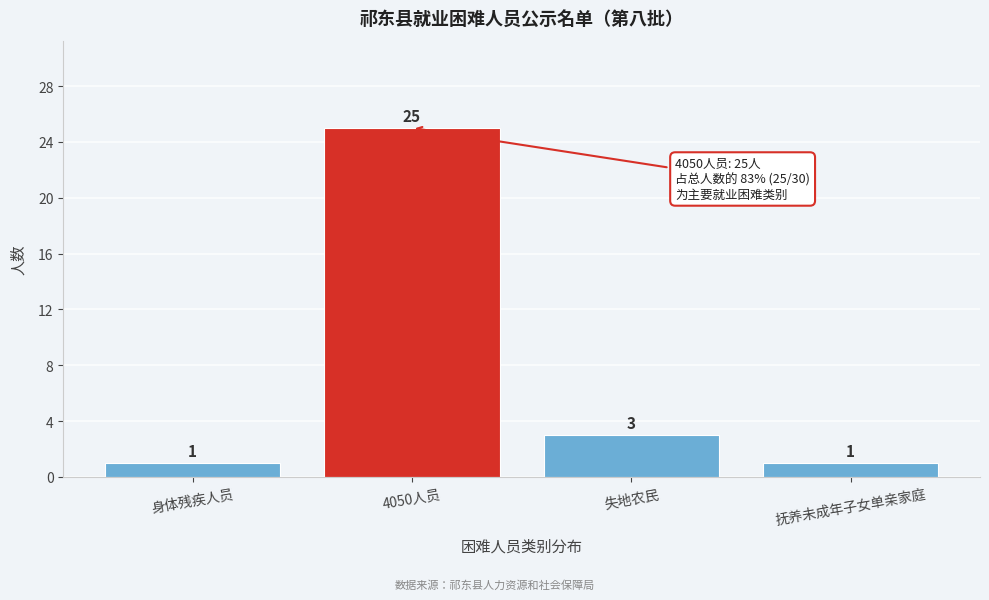

Reading left to right, list all the values displayed in this chart.

身体残疾人员=1	4050人员=25	失地农民=3	抚养未成年子女单亲家庭=1